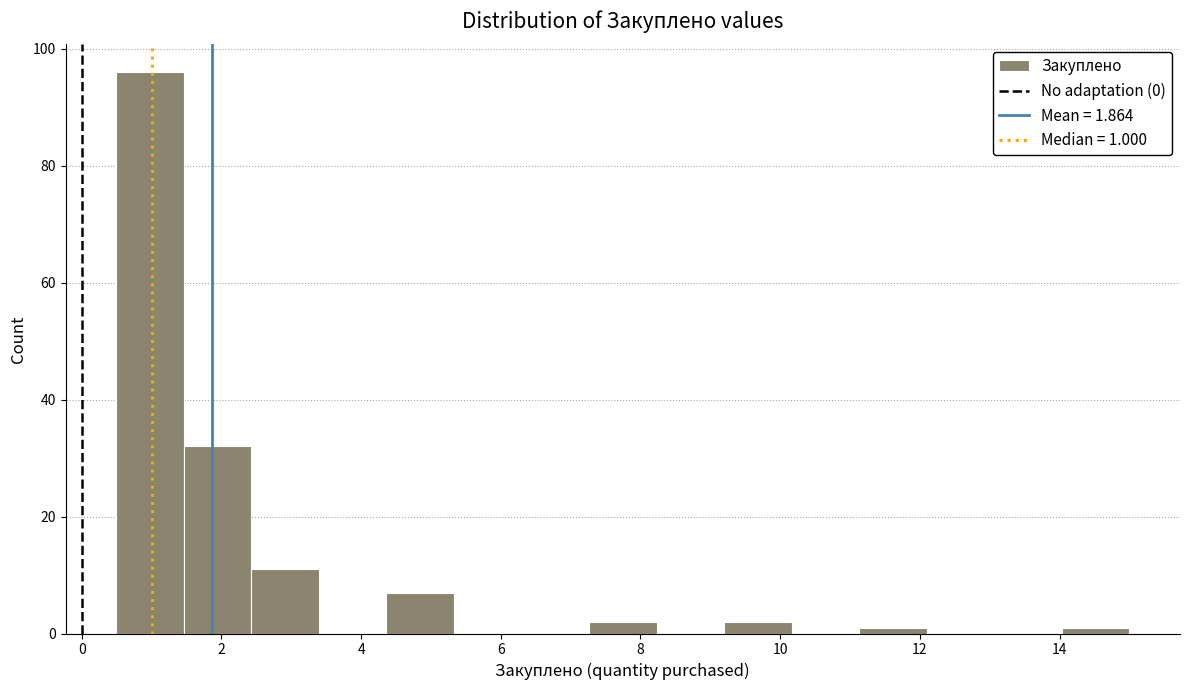

Which range on the x-axis has the tallest bar?

0.4 to 1.4